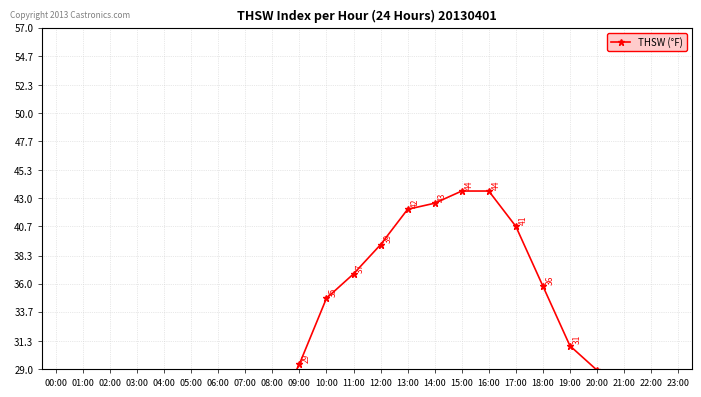

What is the average value?

30.7